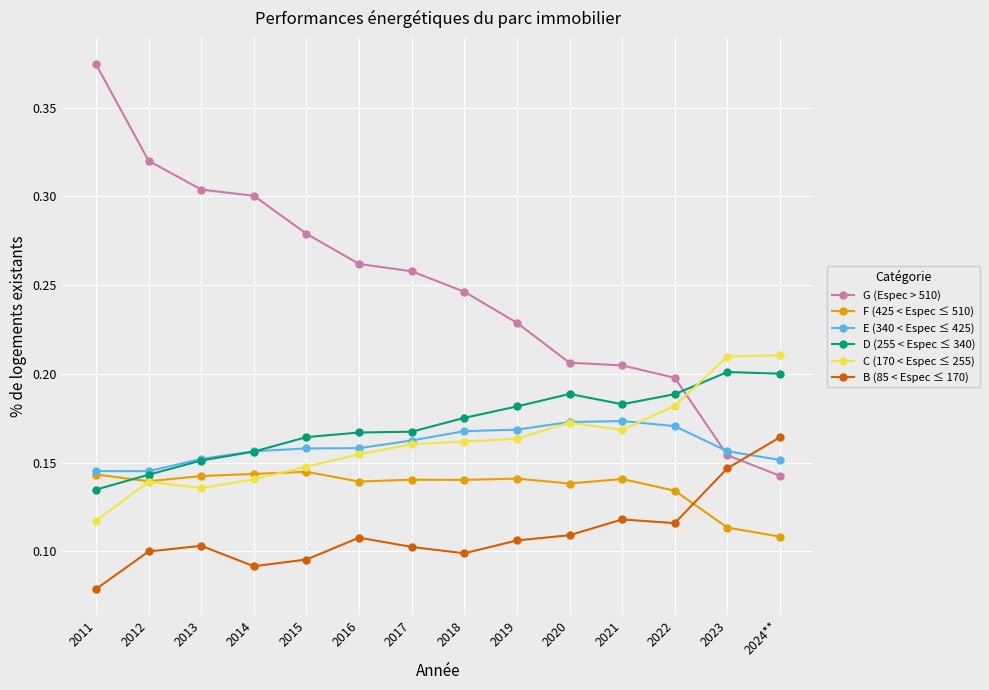

The value of F (425 < Espec ≤ 510) at 2013 is 0.1. True or false?

True